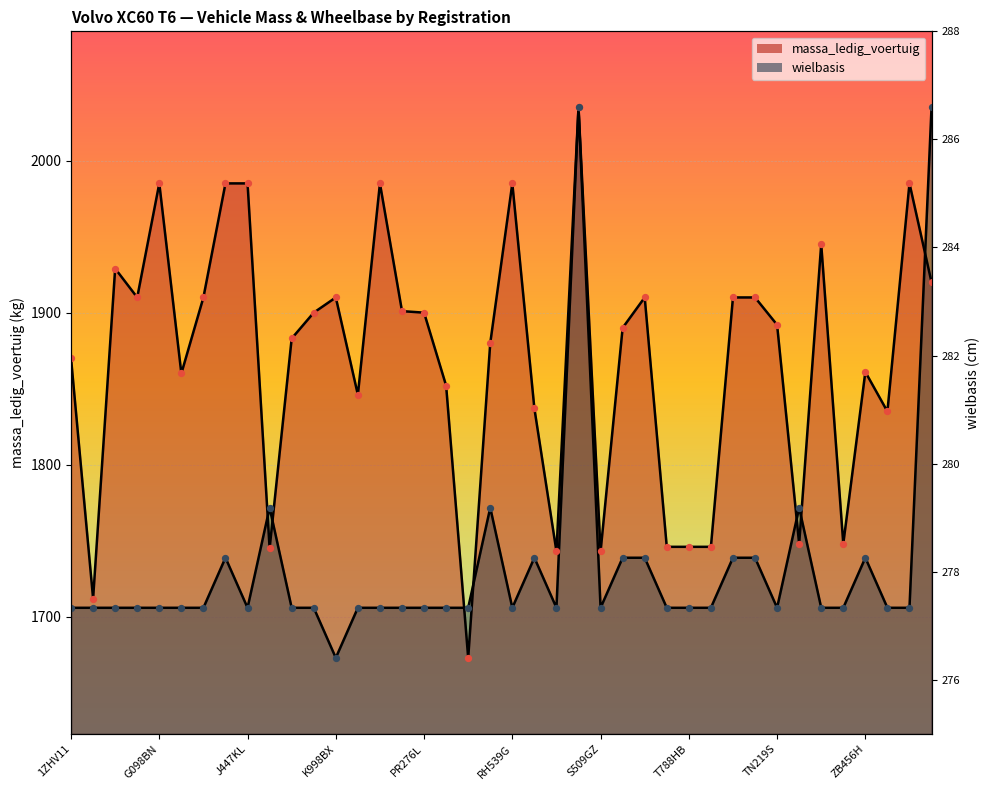

At which category is the sum across all series the highest?

S133VK